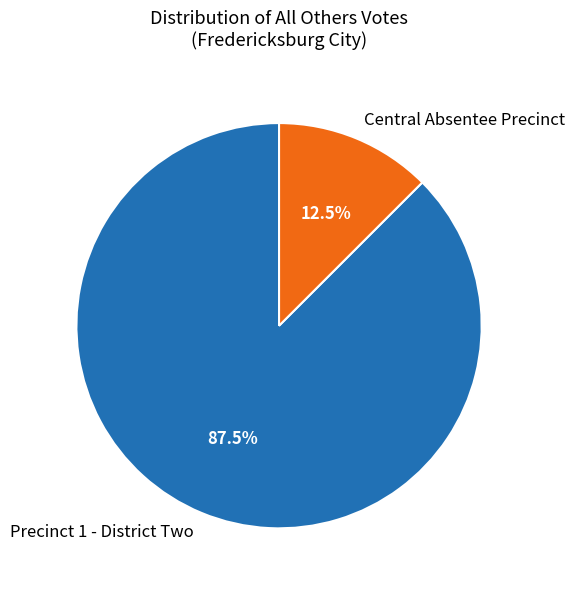

Which has a higher value, Precinct 1 - District Two or Central Absentee Precinct?

Precinct 1 - District Two